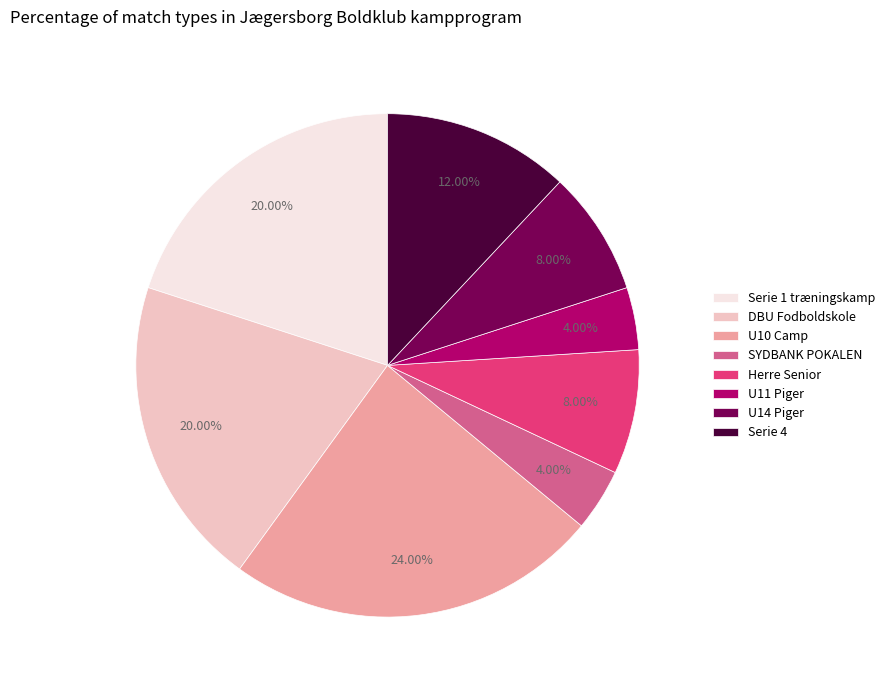

Does U10 Camp account for over 50% of the chart?

No